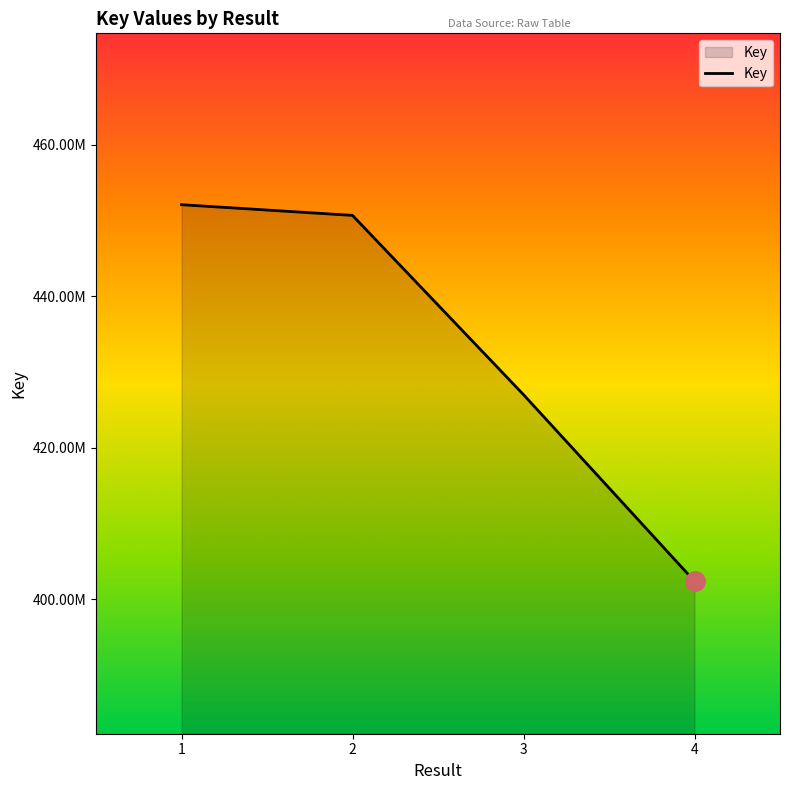

List the labels in order of value, smallest first.

4, 3, 2, 1